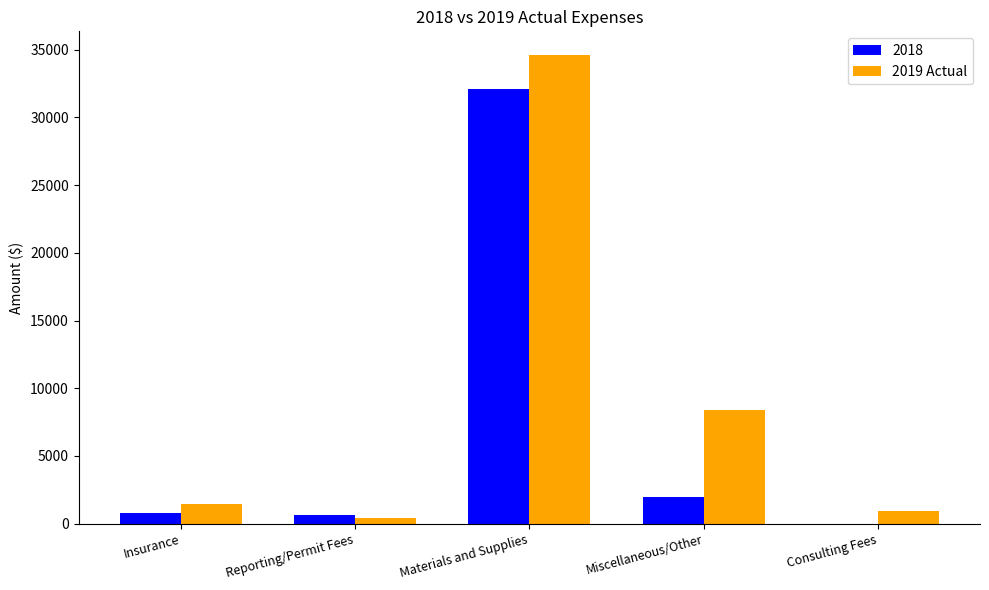

Are the bars horizontal?

No